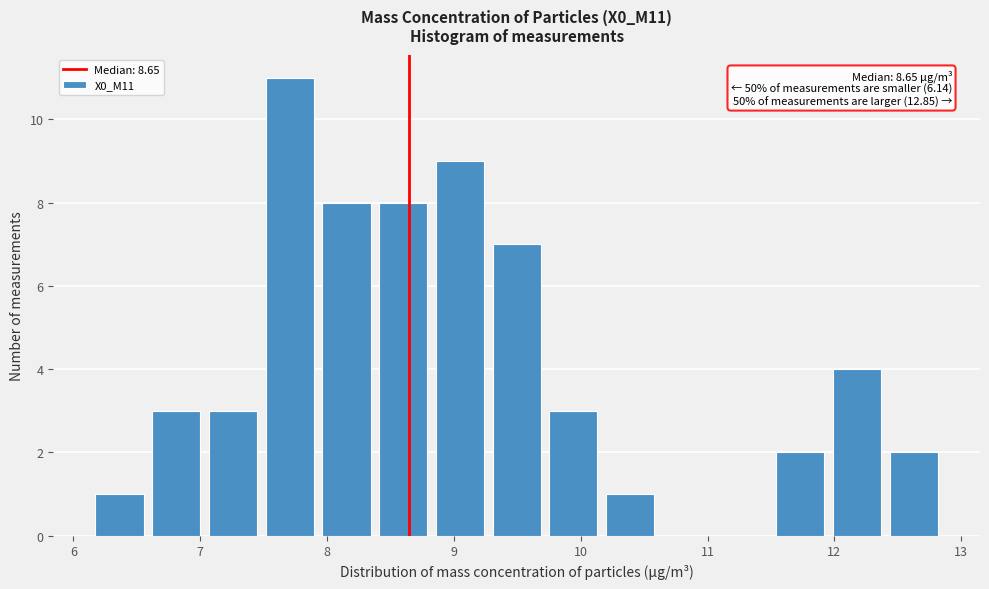

Over which range of the x-axis is the bar tallest?

7.5 to 7.9